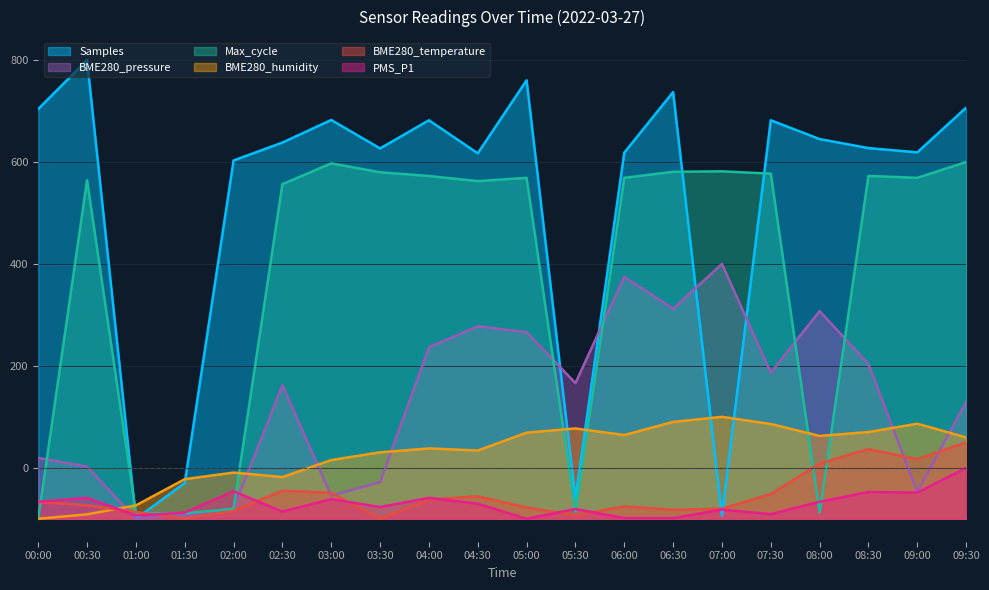

Read the BME280_temperature value at 04:00.

-62.5